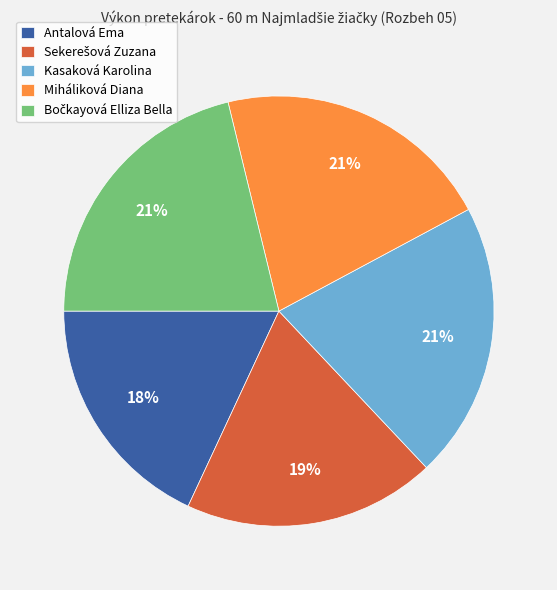

Do Kasaková Karolina and Miháliková Diana together represent more than half of the pie?

No